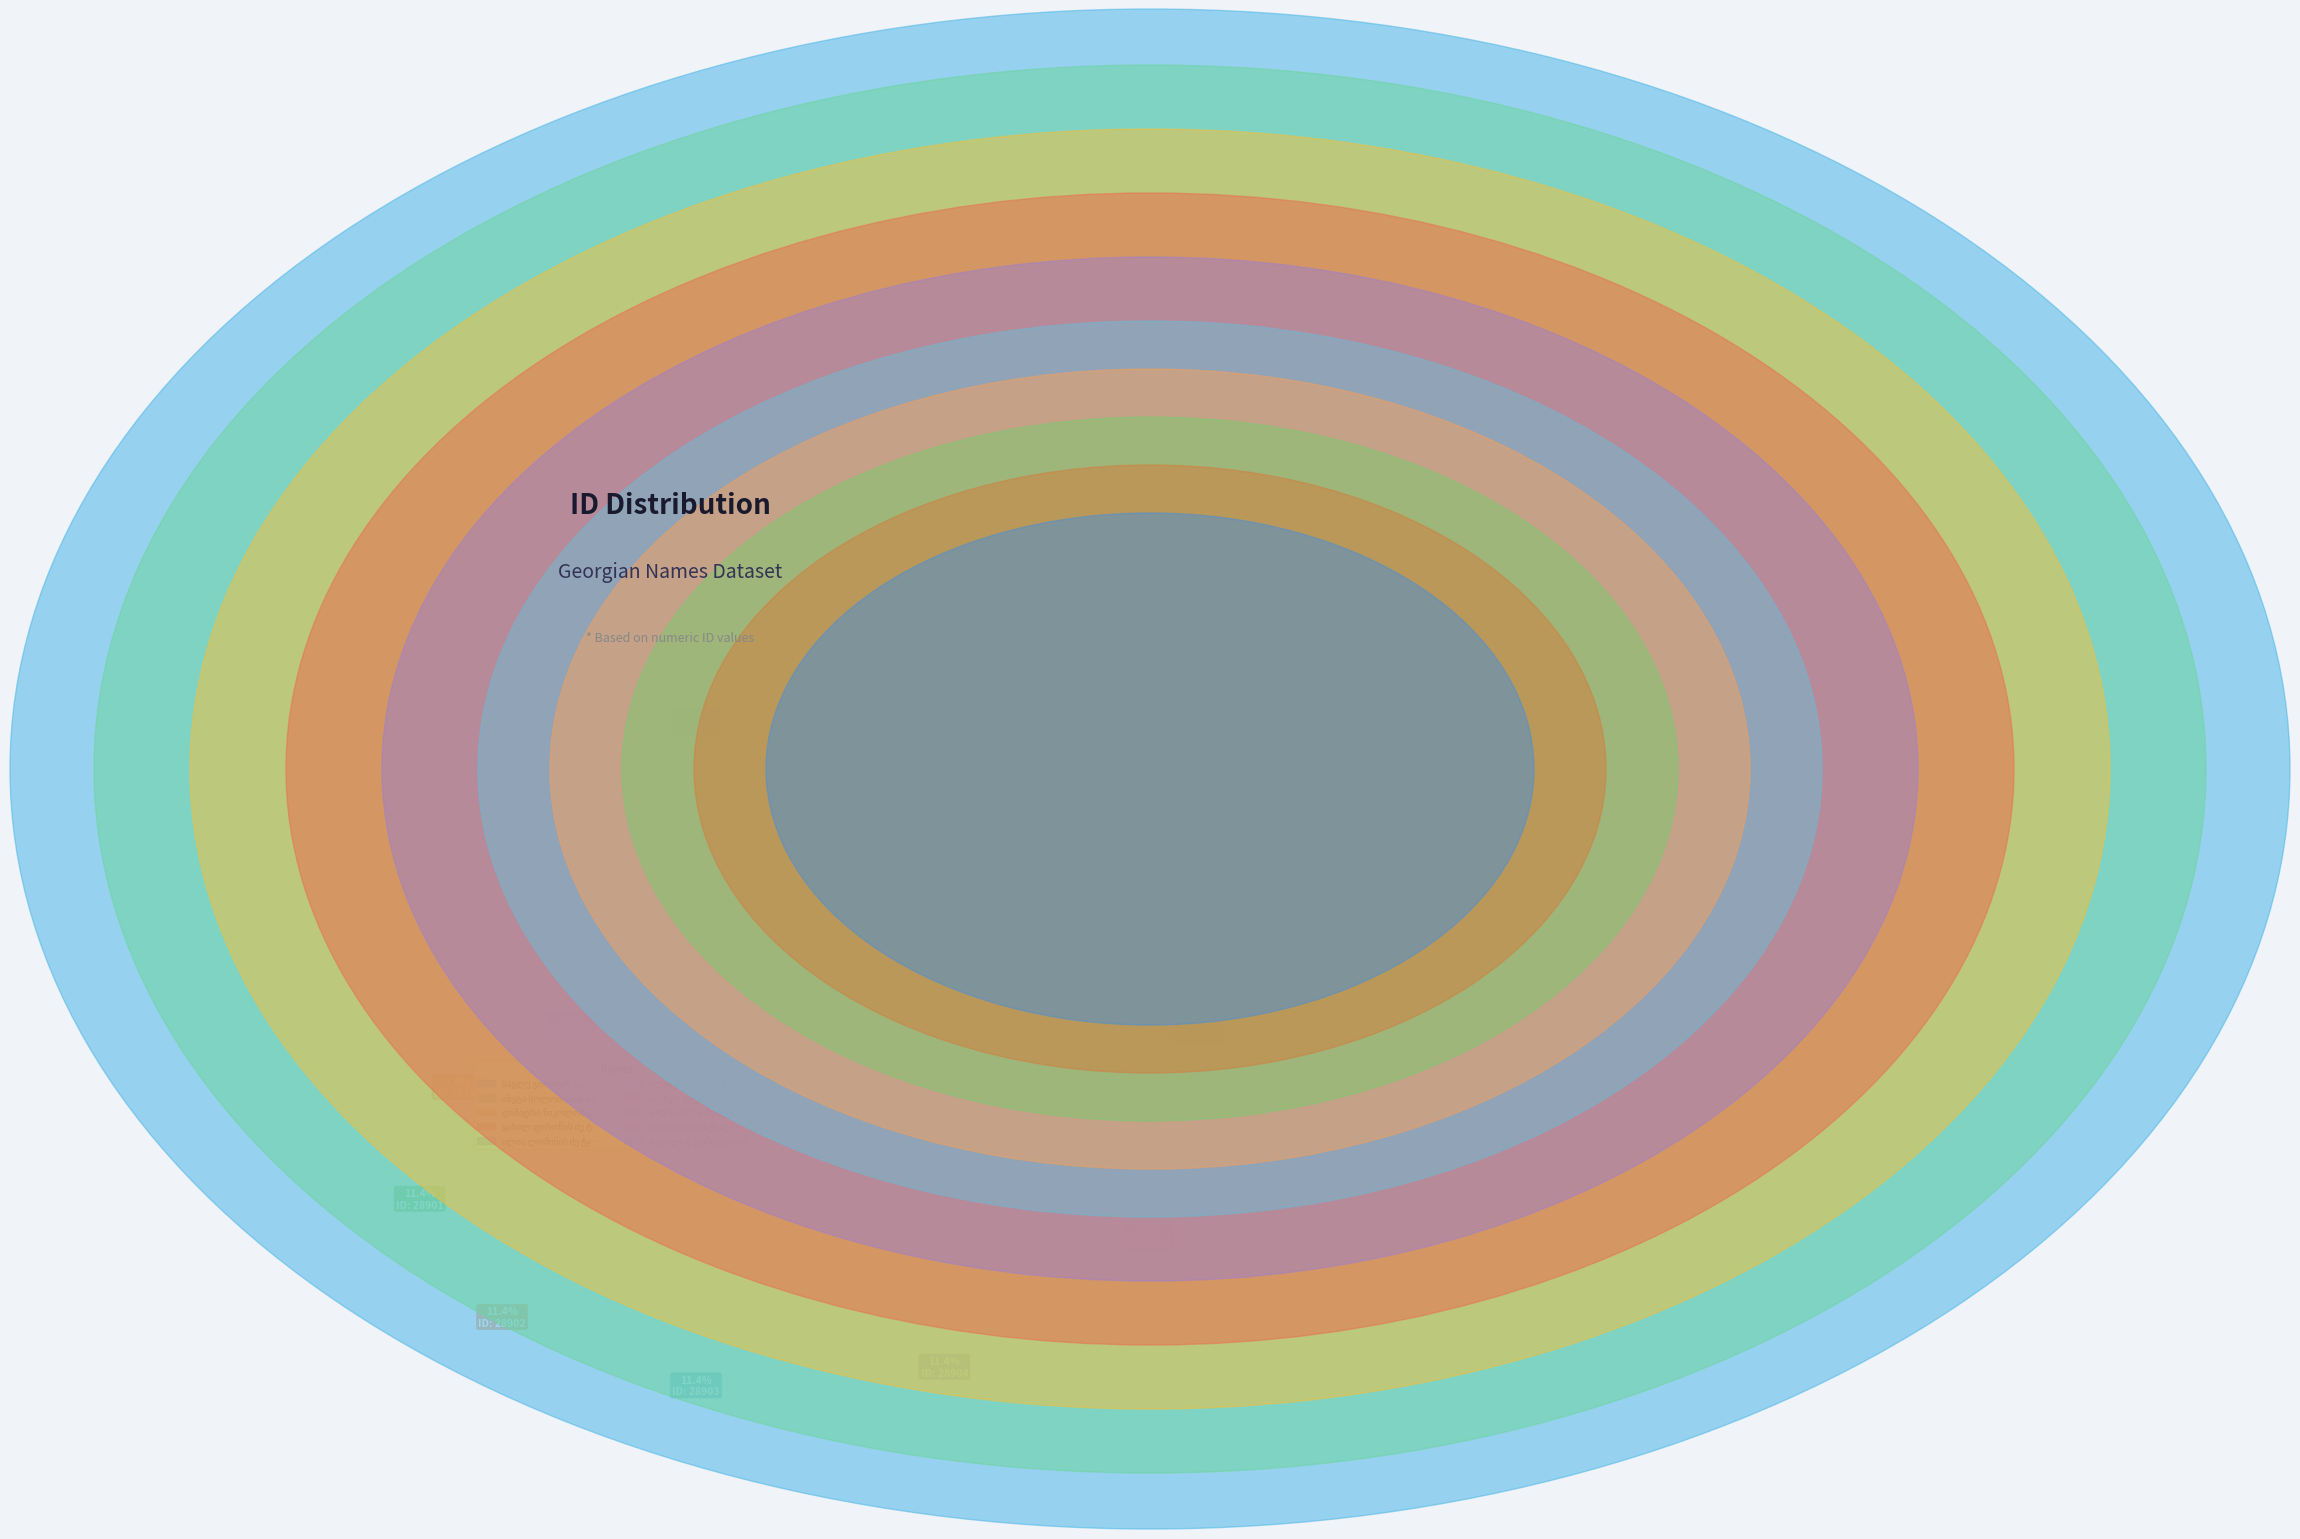

To the nearest percent, what is the difference between the largest and smallest slice percentages?

8%